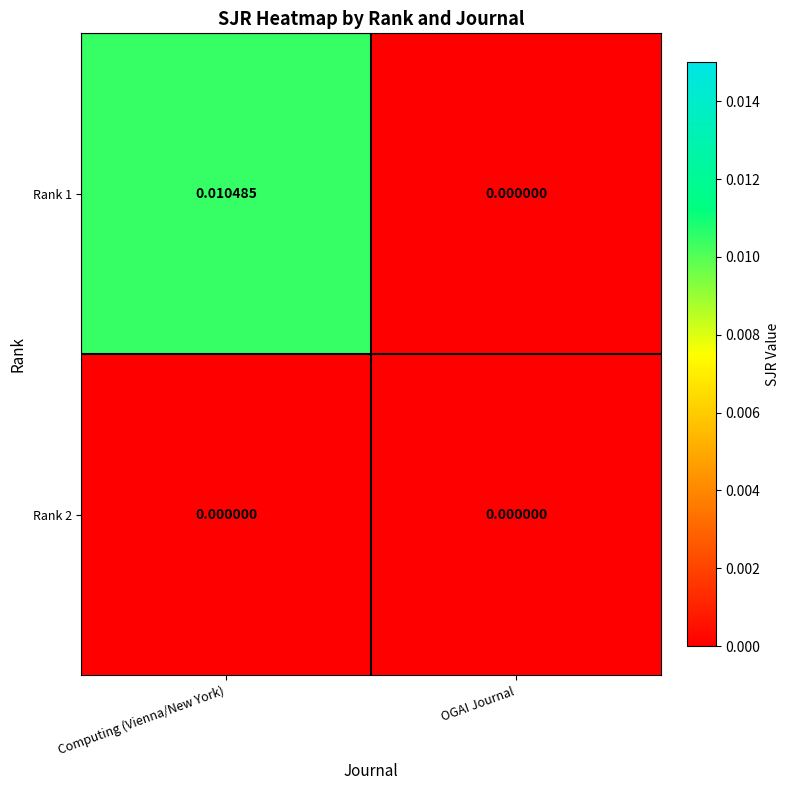

Which category has the lowest value in the Rank 1 series?

OGAI Journal